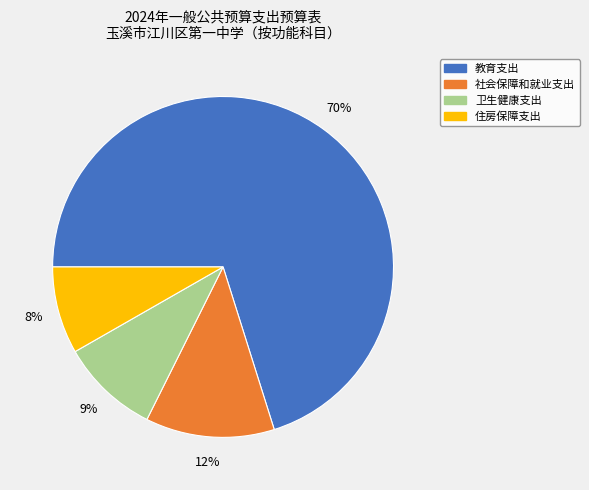

Is the sum of 住房保障支出 and 社会保障和就业支出 greater than half?

No